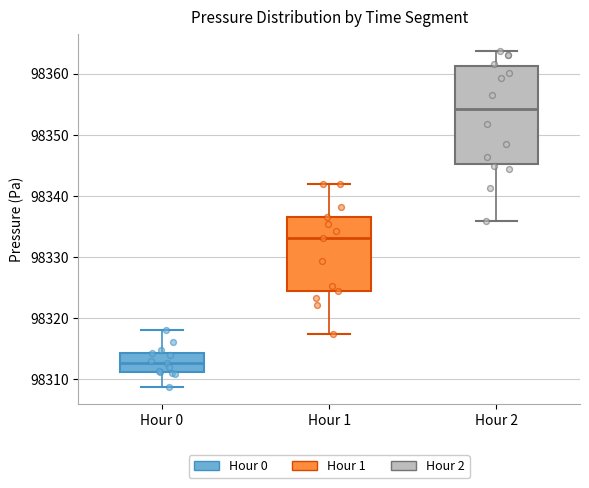

Where does the median line of the box for Hour 1 sit on the y-axis? The values are not printed on the chart, so give them approximately, as read against the axis.

98333